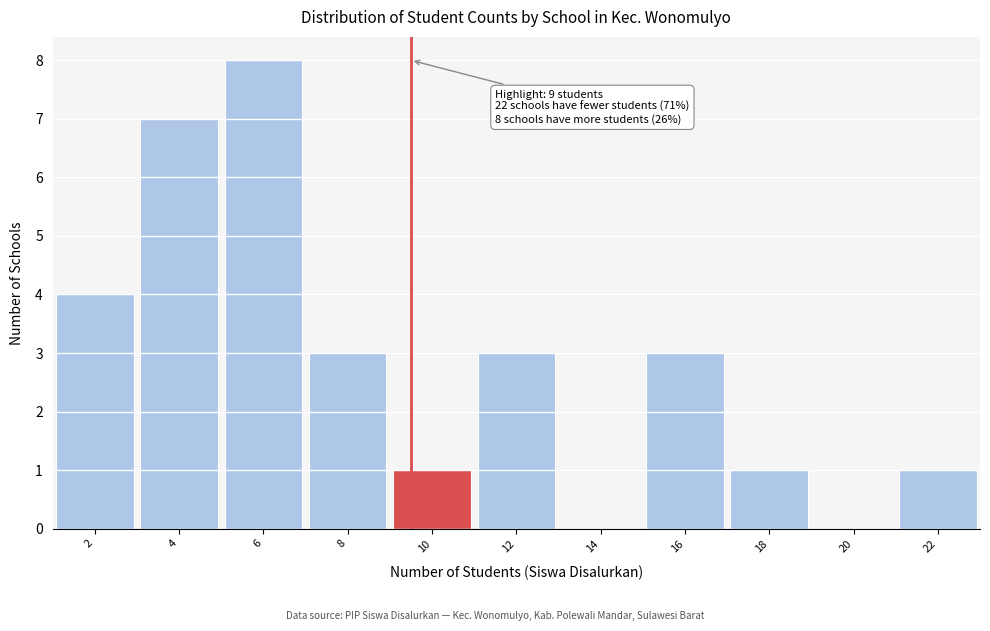

Reading right to left, what are all the values shown in this chart?

22=1	20=0	18=1	16=3	14=0	12=3	10=1	8=3	6=8	4=7	2=4